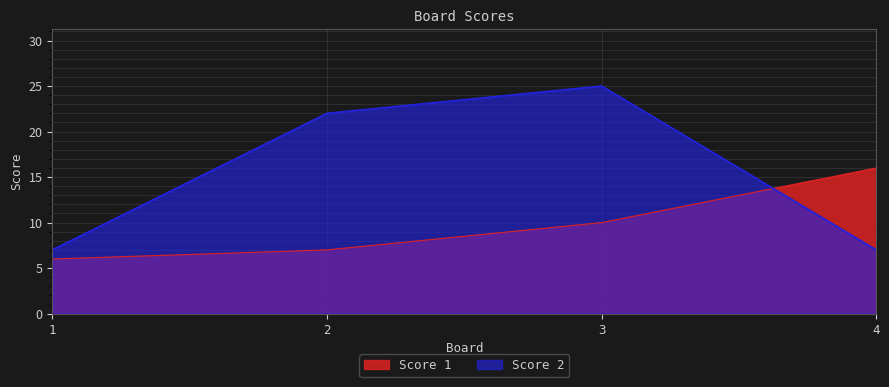

True or false: Score 1 has a value of 10 at 3.

True